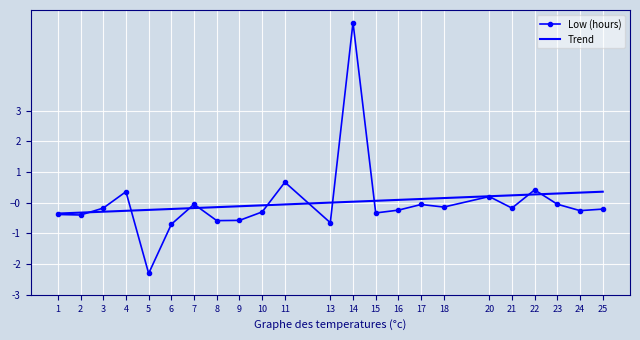

What is the sum of the values at 25 and 22?

0.2